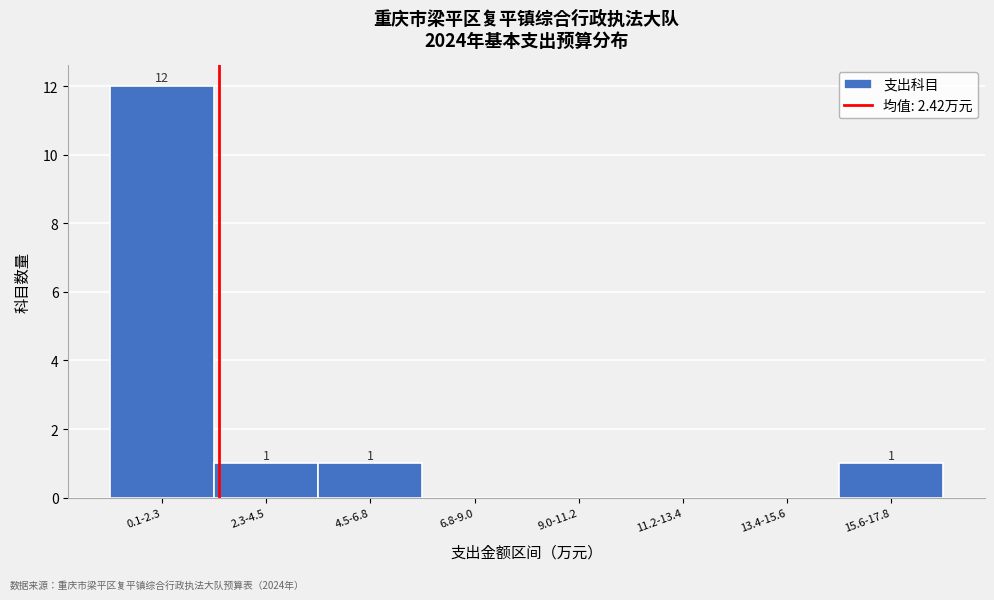

Reading left to right, extract all data points from this chart.

0.1-2.3=12	2.3-4.5=1	4.5-6.8=1	6.8-9.0=0	9.0-11.2=0	11.2-13.4=0	13.4-15.6=0	15.6-17.8=1